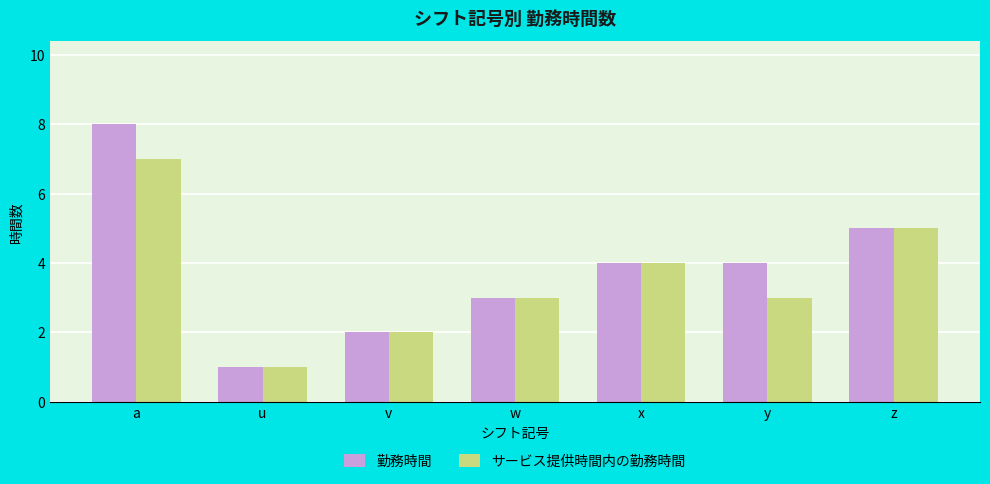

What is the average value of the 勤務時間 series?

4